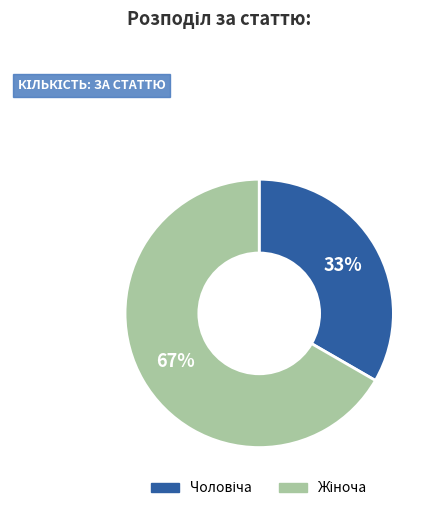

To the nearest percent, what is the average slice percentage?

50%